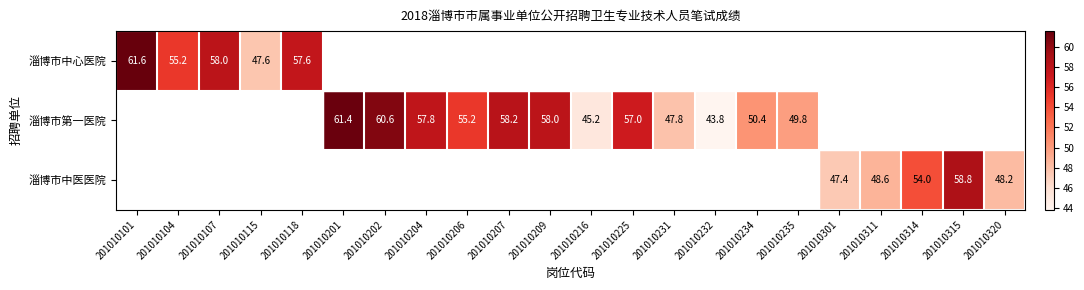

At how many categories does at least one series exceed 50?

14